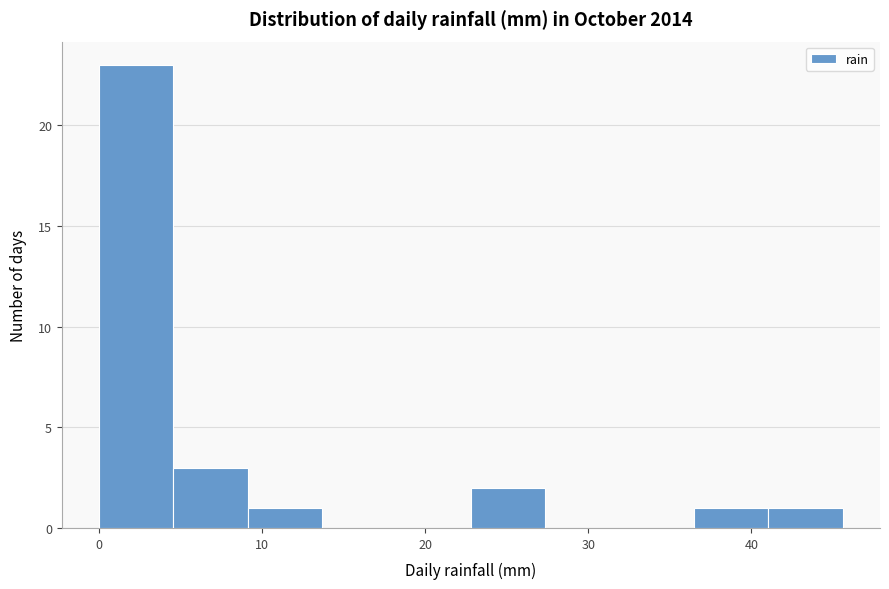

Over which range of the x-axis is the bar tallest?

0 to 5